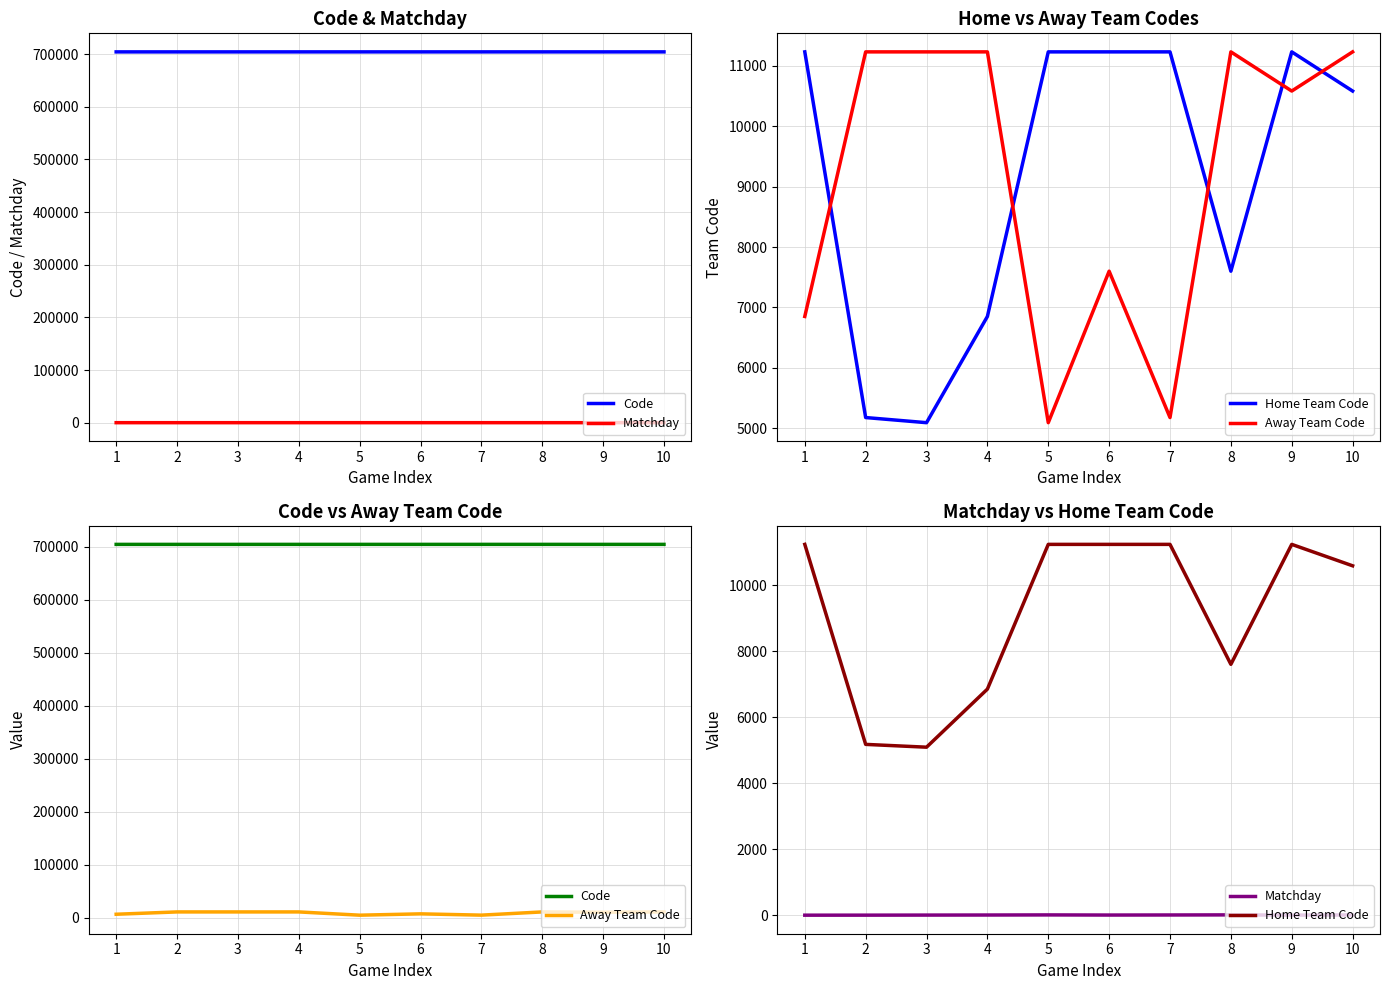

True or false: Code and Home Team Code cross at least once.

False